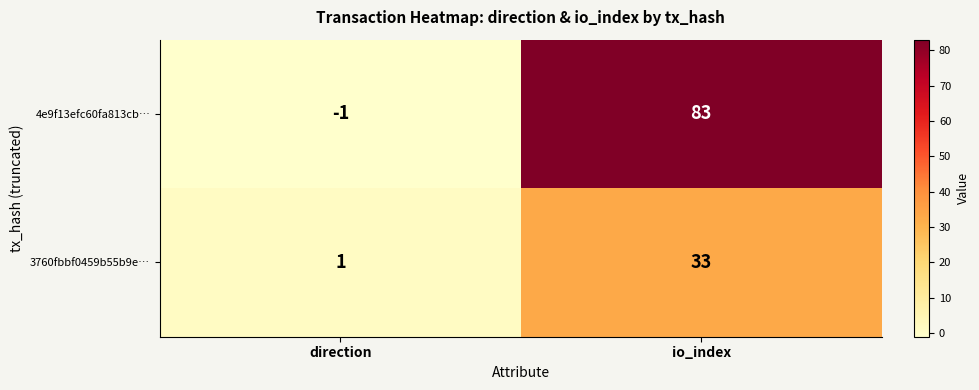

What is the average value of the 4e9f13efc60fa813cb… series?

41